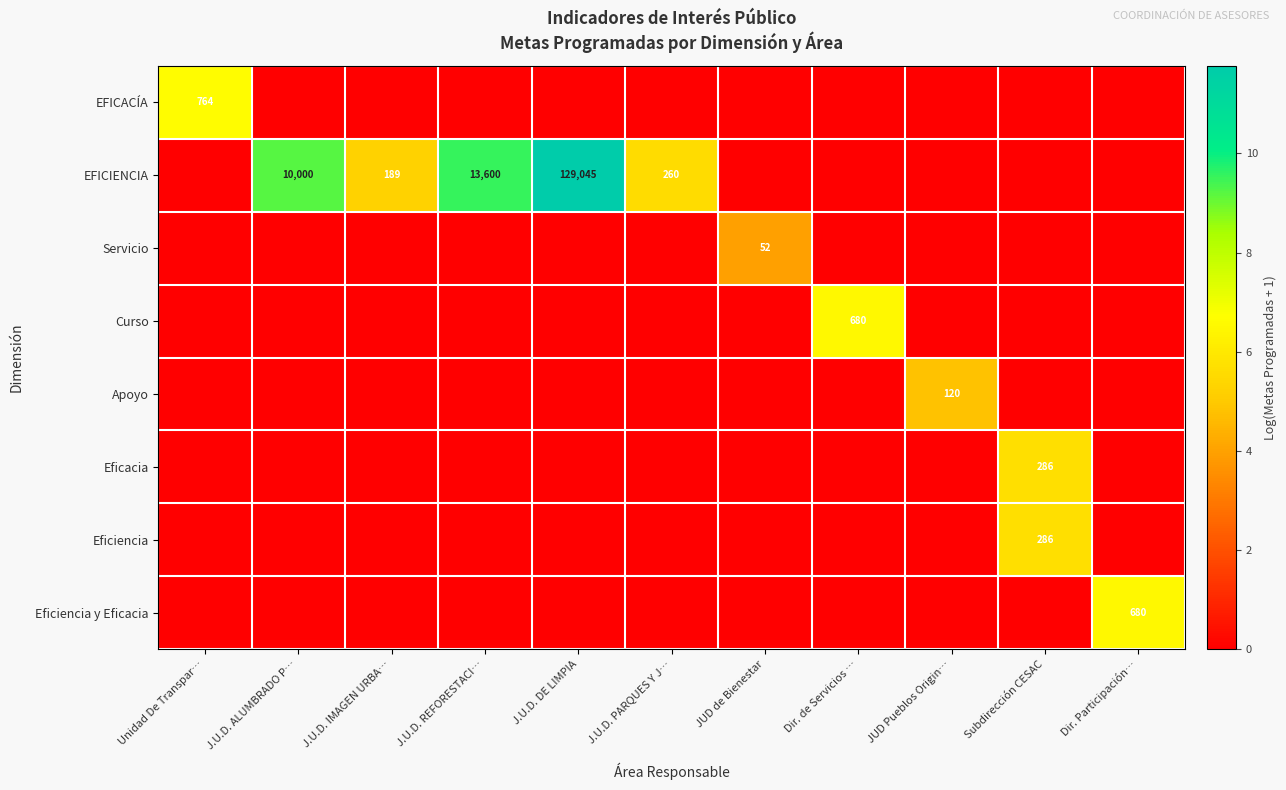

The Servicio series shows 88 at JUD de Bienestar. True or false?

False